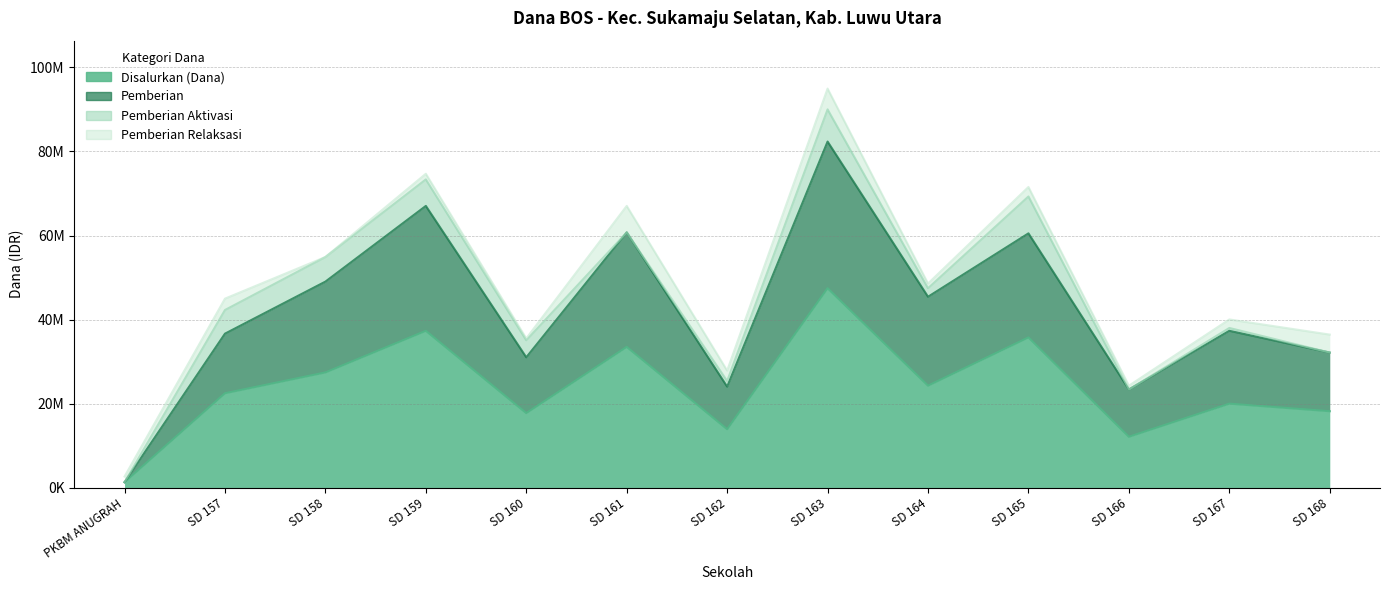

True or false: Pemberian has more than 0 interior local peaks.

True